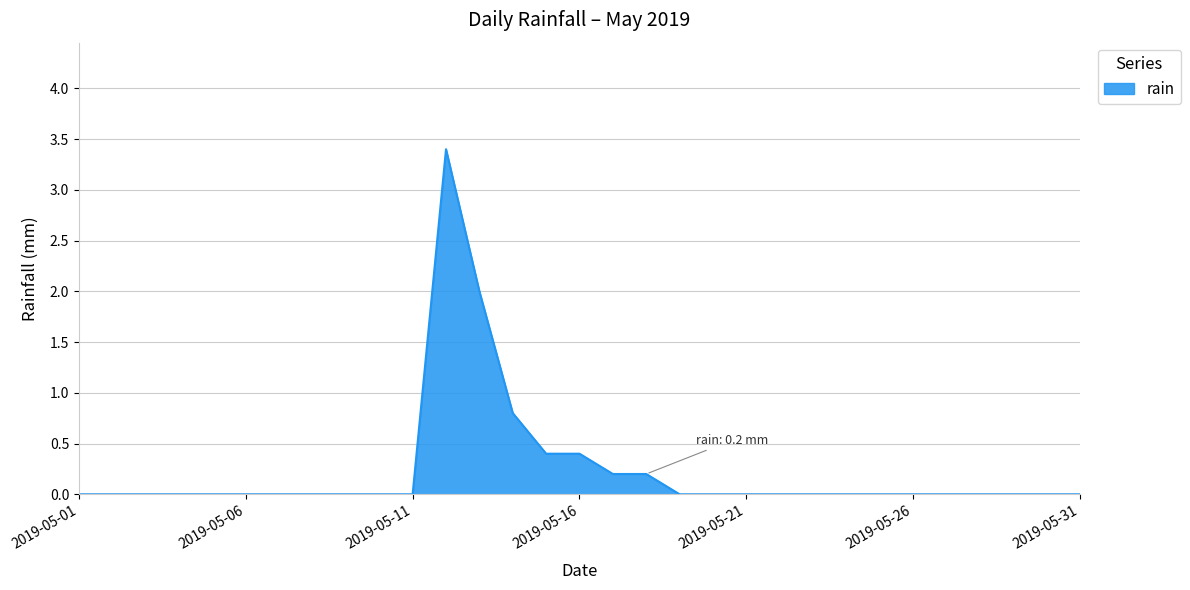

How many lines are shown in the chart?

1